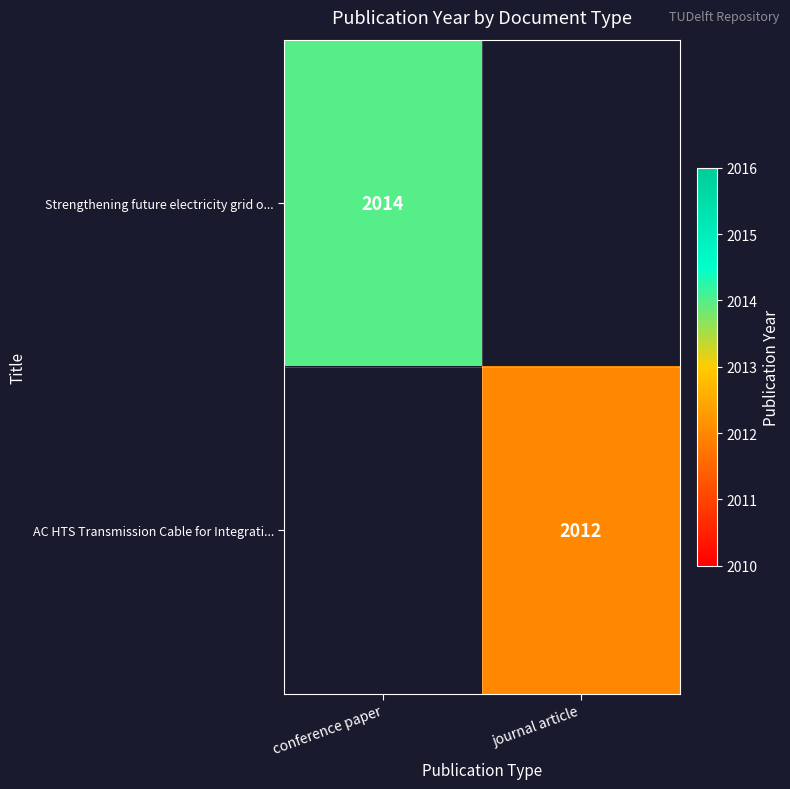

At how many categories does at least one series exceed 2013?

1